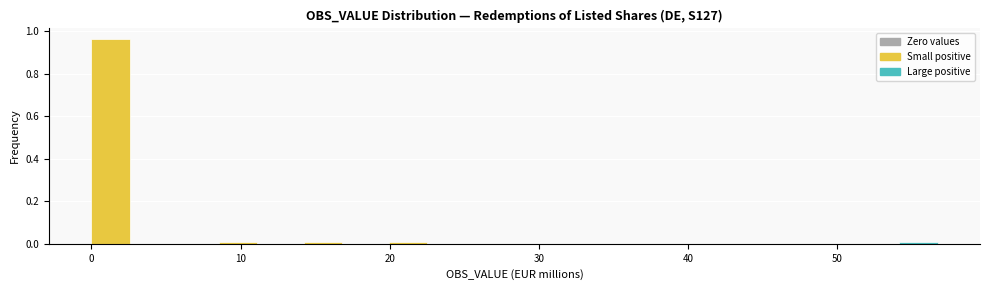

Read against the x-axis, roughly where is the centre of the tallest bar?

1